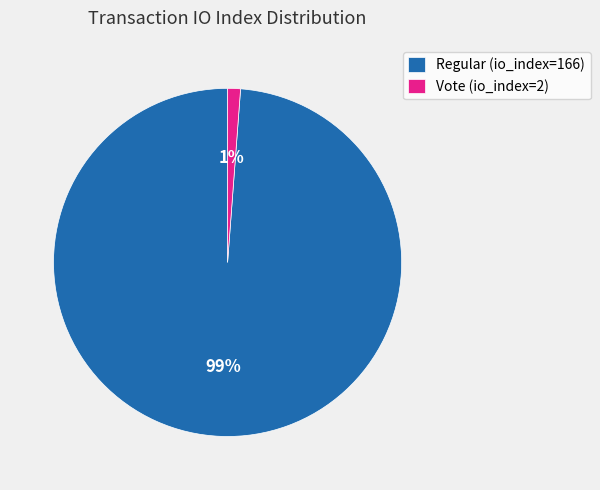

To the nearest percent, what is the difference between the Regular (io_index=166) and Vote (io_index=2) slice percentages?

98%